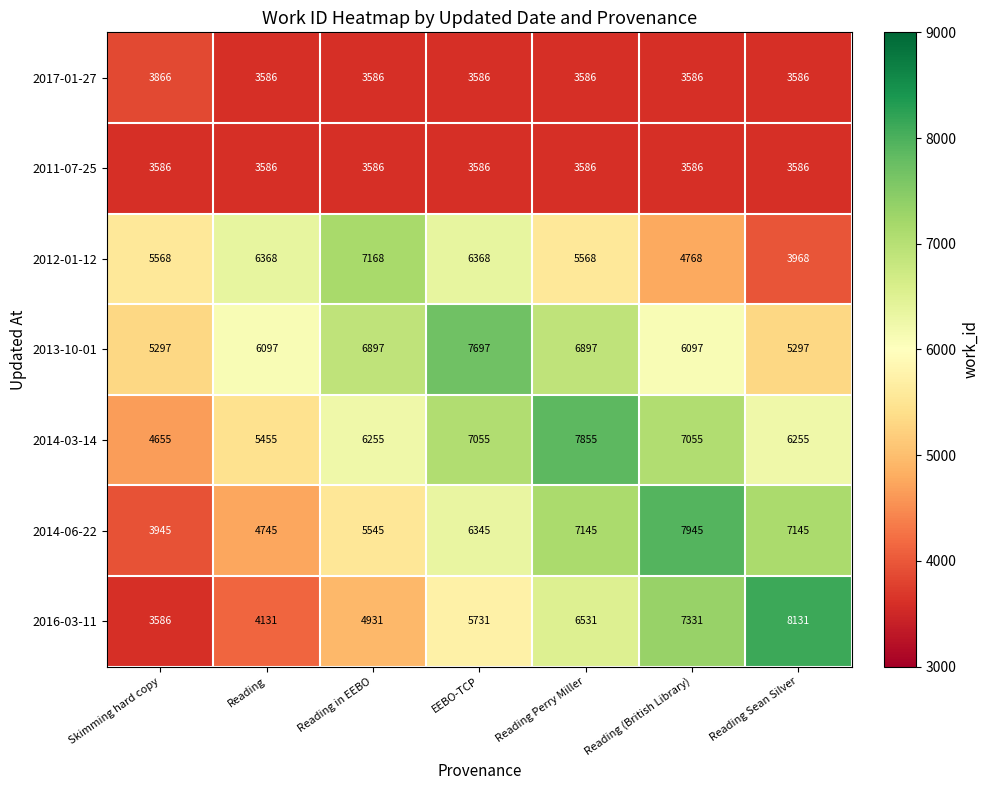

What is the greatest value displayed?

8131